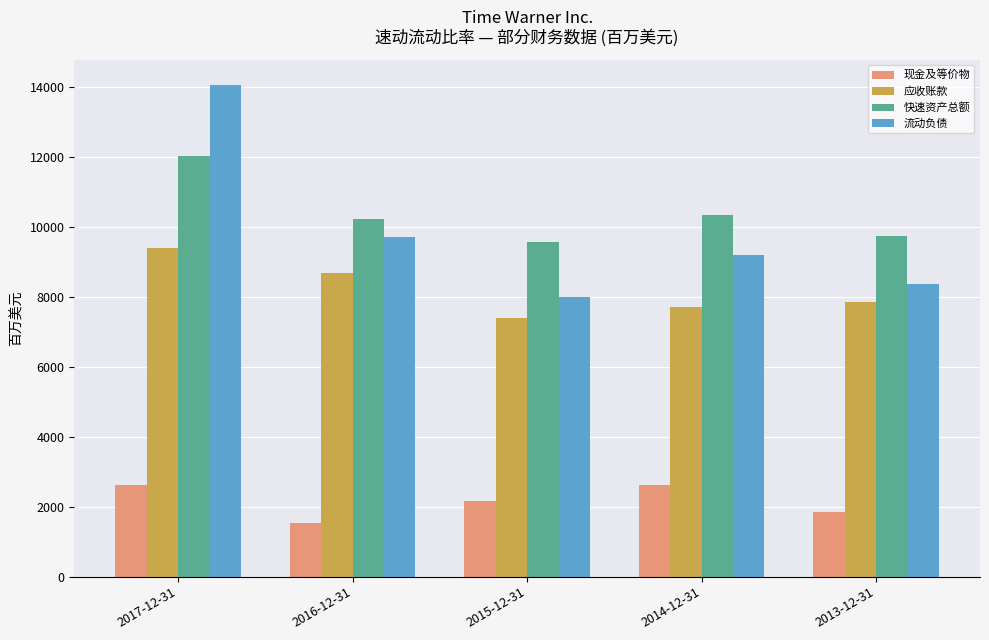

At which category is the sum across all series the highest?

2017-12-31